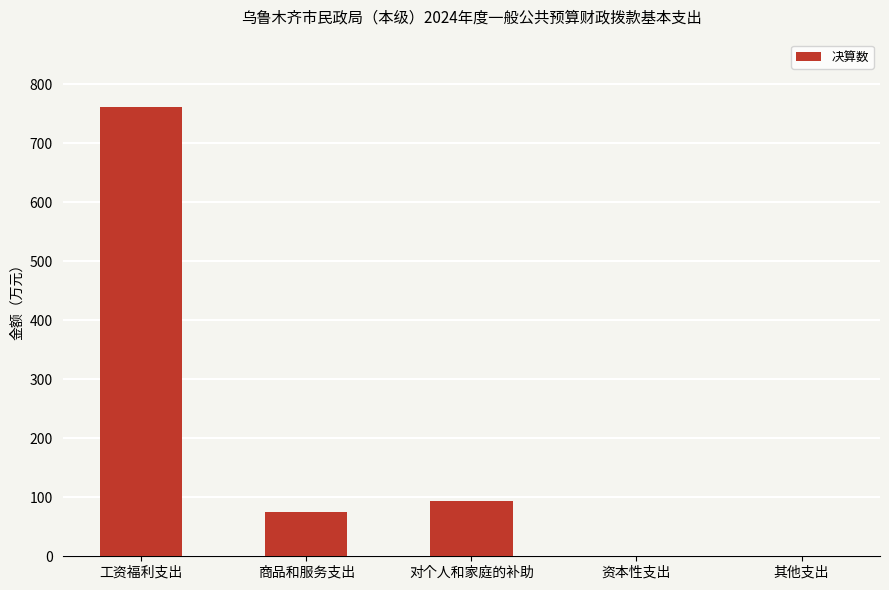

Where is the data nearest to the value 380?

对个人和家庭的补助